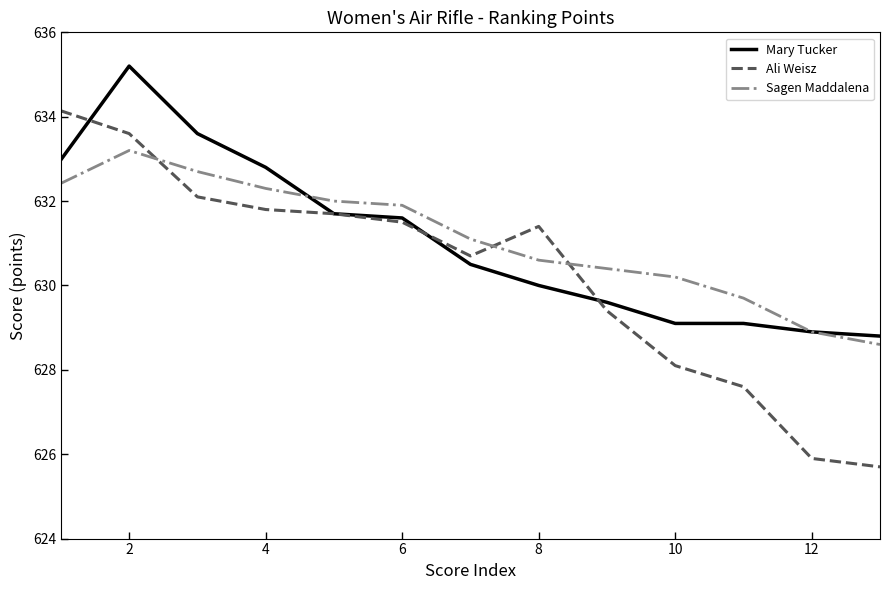

List the series in order of their peak value, highest first.

Mary Tucker, Ali Weisz, Sagen Maddalena